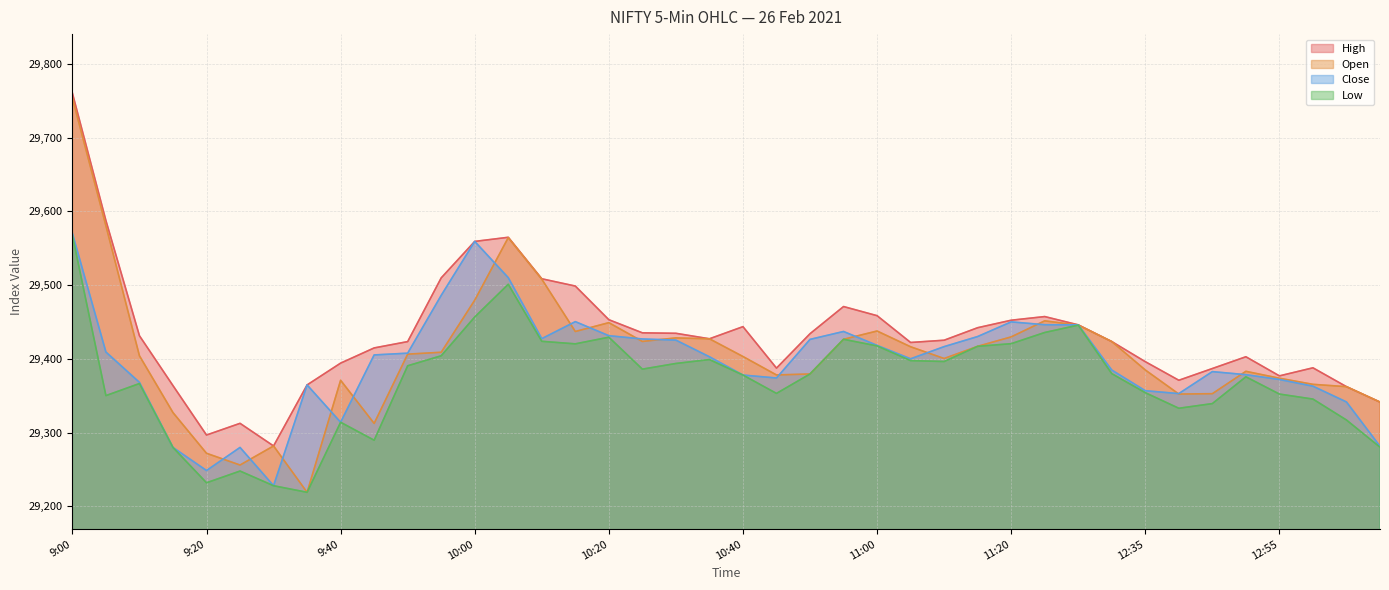

True or false: Open and High cross at least once.

False